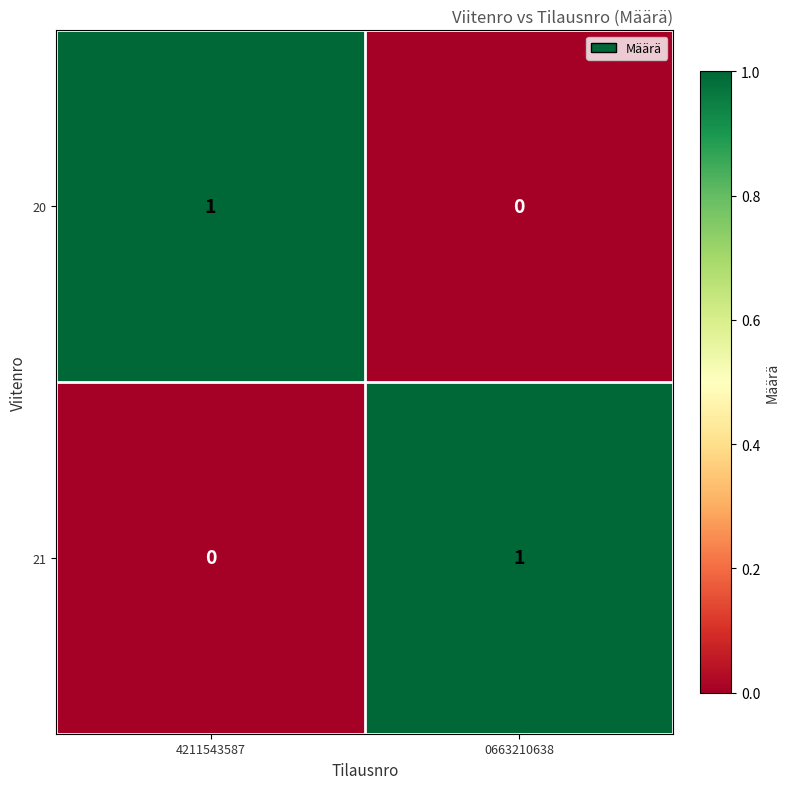

Where is 21 nearest to the value 0?

4211543587